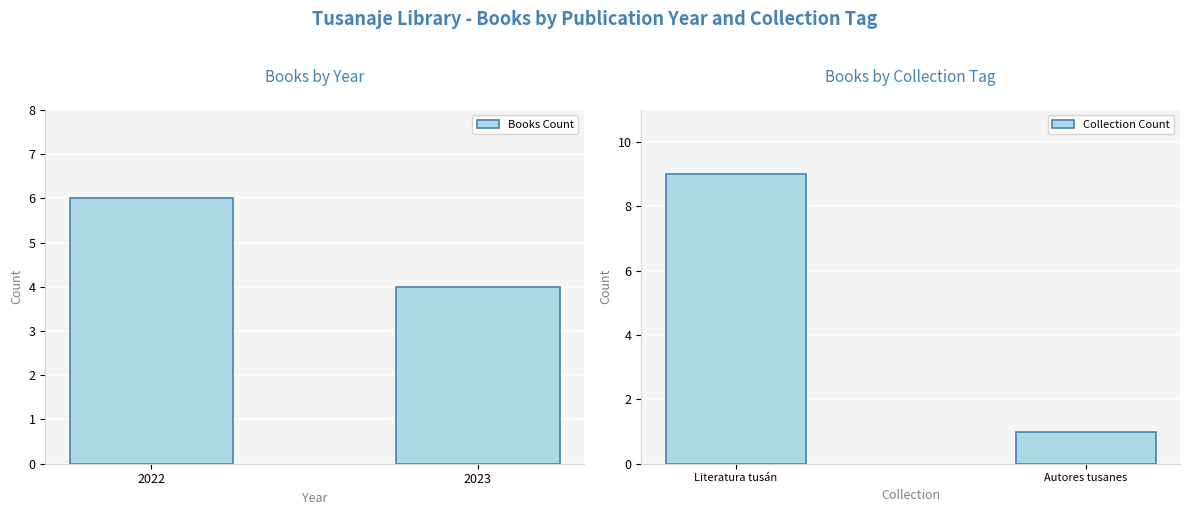

Reading left to right, extract all data points from this chart.

Books Count: 6	4
Collection Count: 9	1